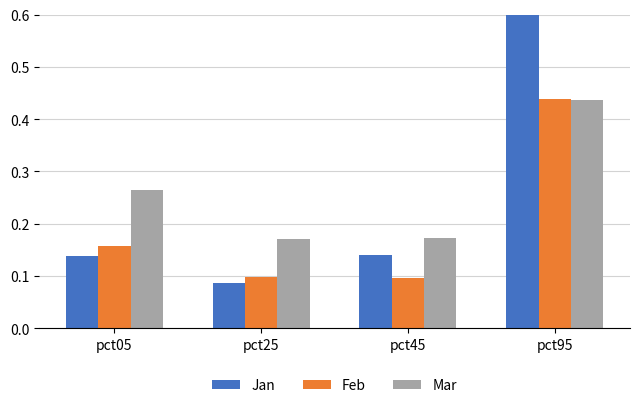

Count the number of data series in this chart.

3